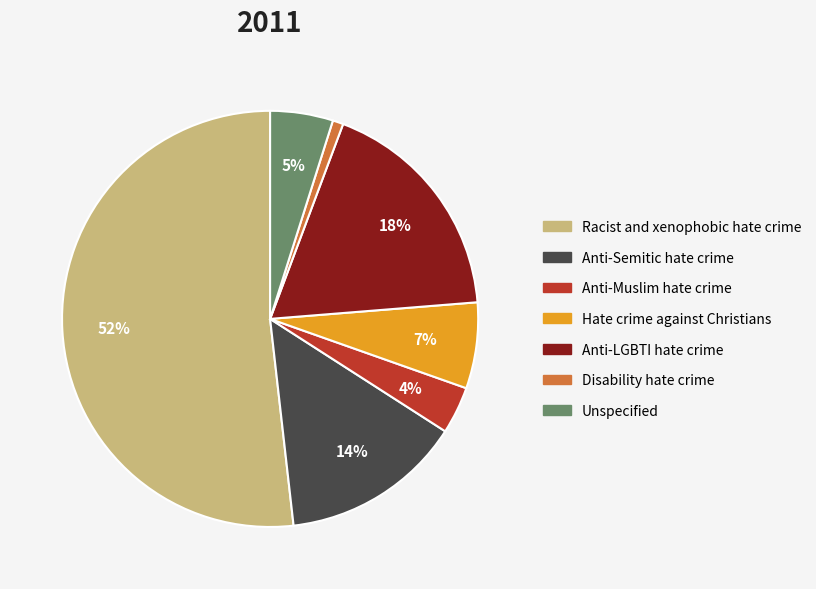

Rank the categories by value from lowest to highest.

Disability hate crime, Anti-Muslim hate crime, Unspecified, Hate crime against Christians, Anti-Semitic hate crime, Anti-LGBTI hate crime, Racist and xenophobic hate crime